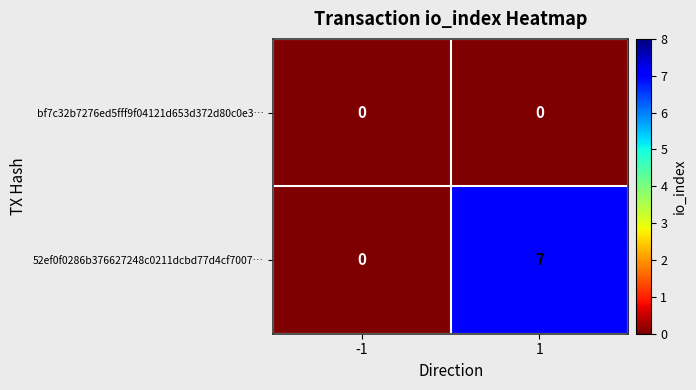

At which category is the sum across all series the highest?

1